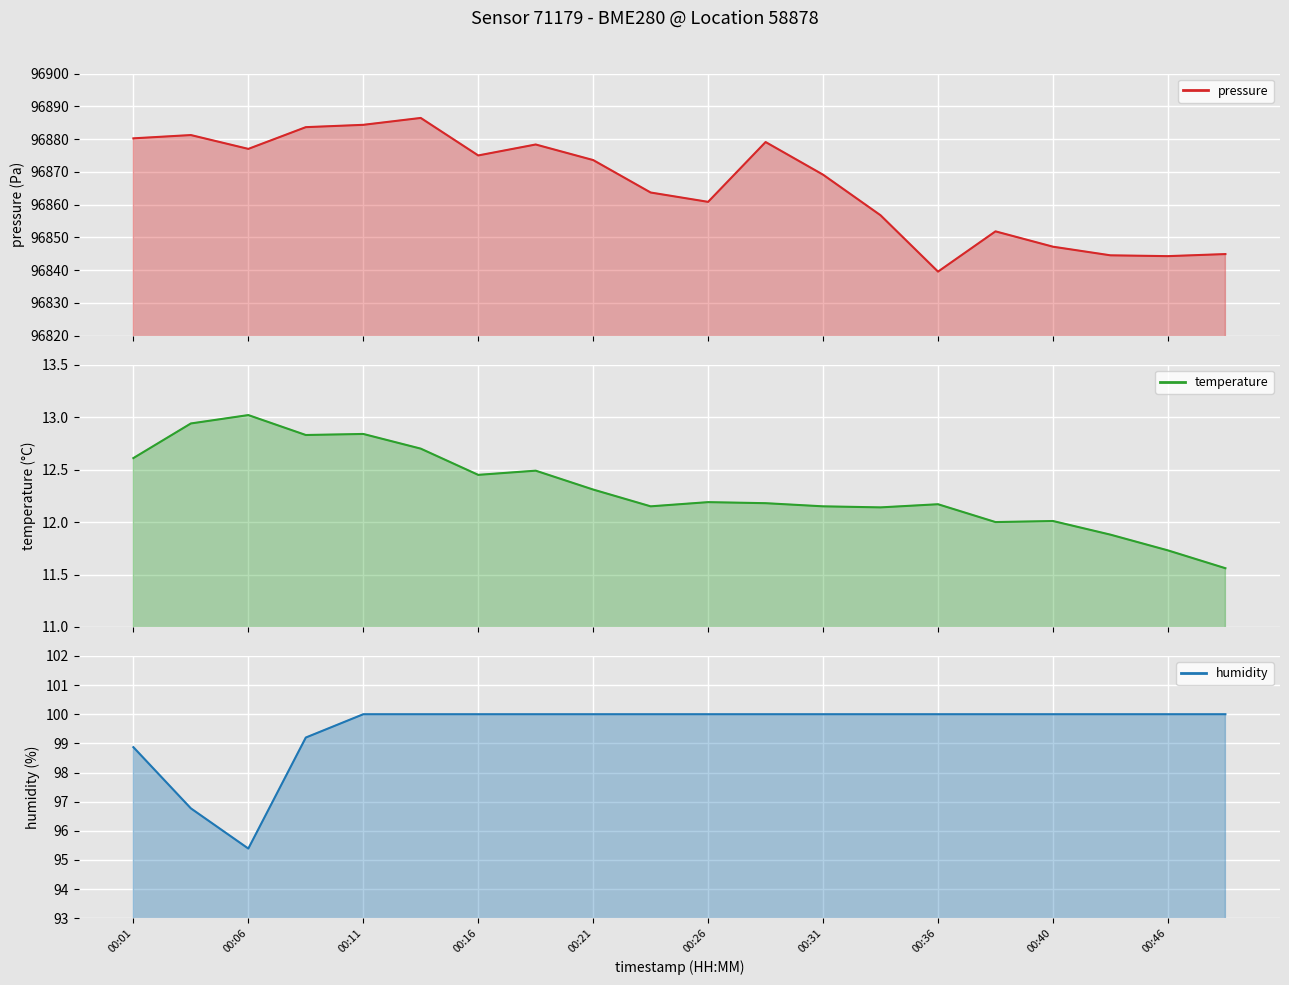

True or false: humidity and temperature cross at least once.

False